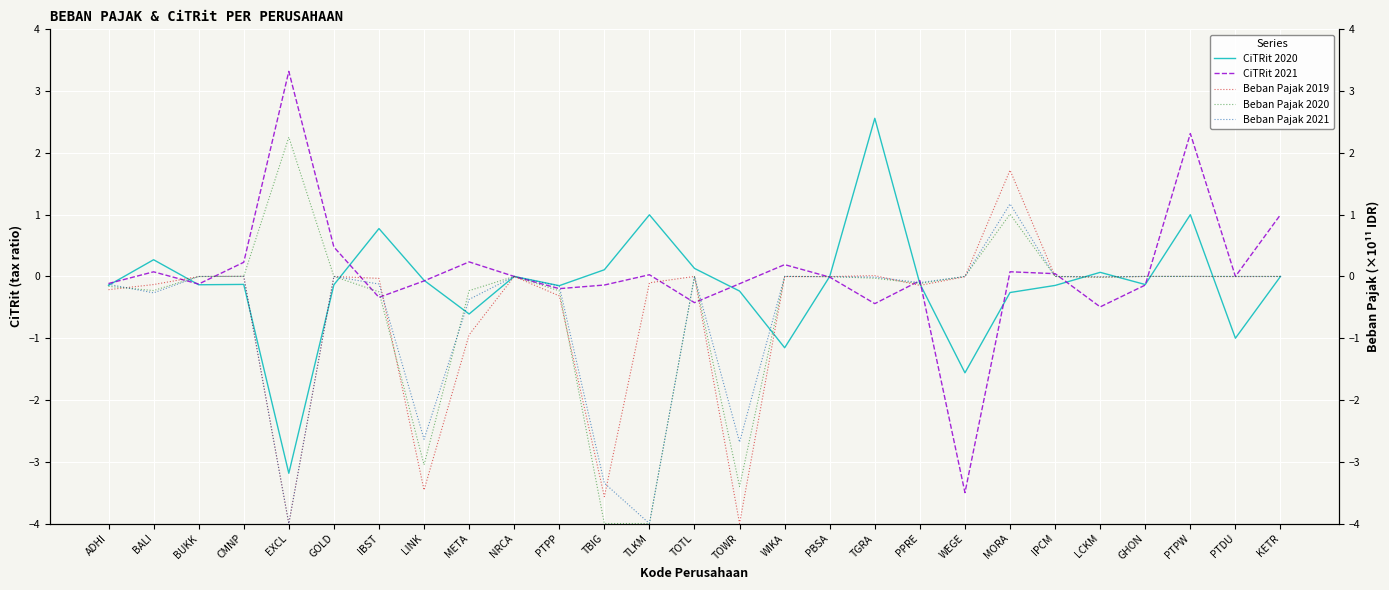

How many interior local valleys does the Beban Pajak 2021 series have?

7